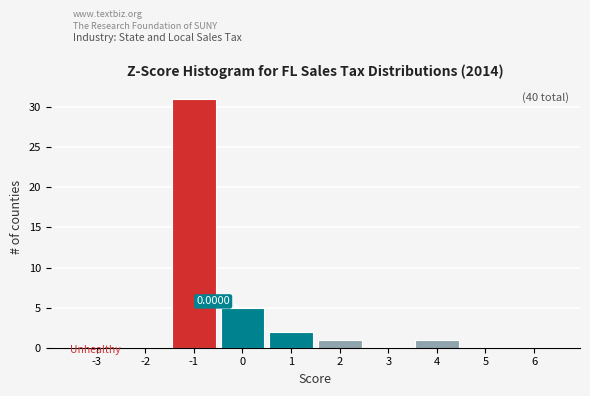

What is the change in value from -2 to 2?

+1